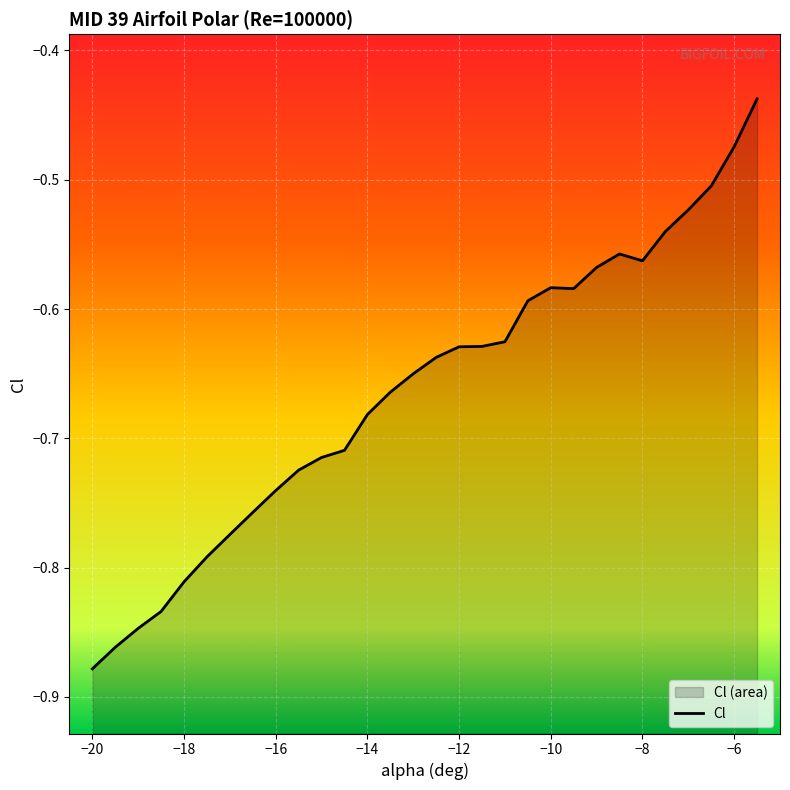

What is the sum of all values?

-19.9